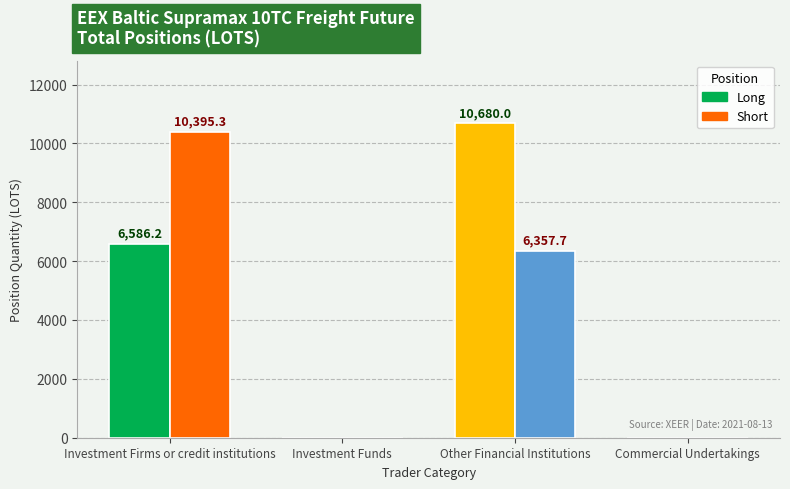

Which label corresponds to the smallest value in the chart?

Investment Funds